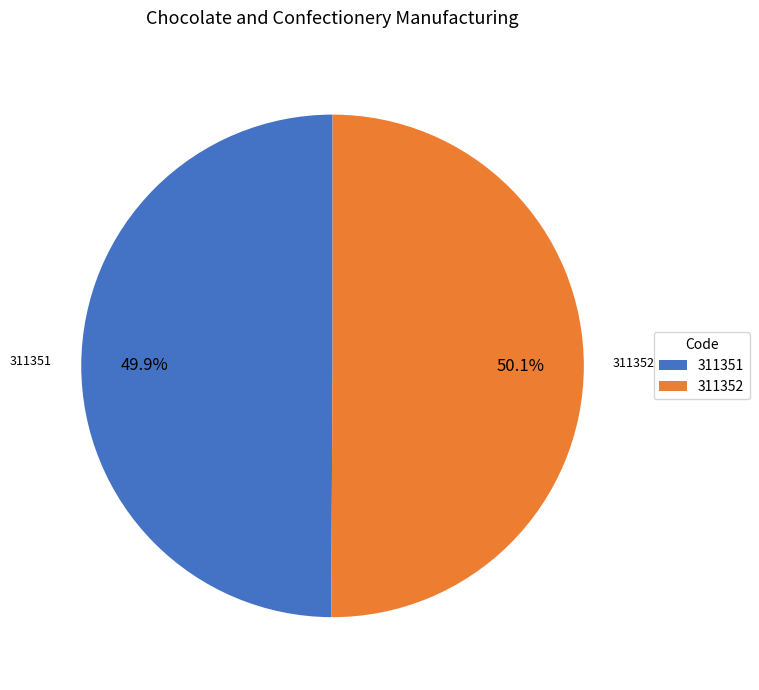

Does any single category account for the majority?

Yes